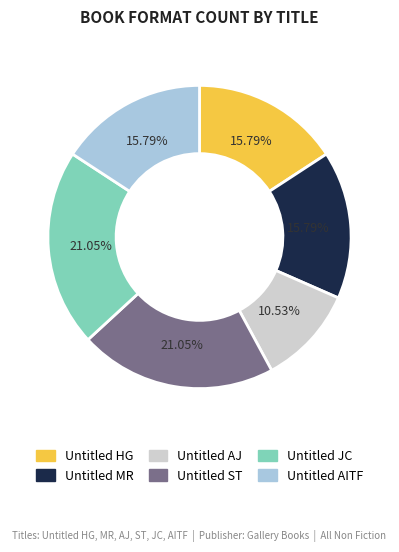

Which category has the smallest portion of the pie?

Untitled AJ